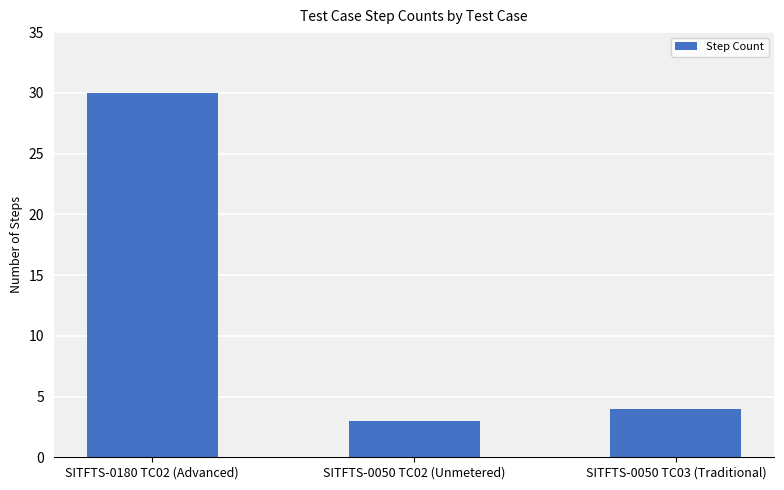

The value at SITFTS-0050 TC03 (Traditional) is 4. True or false?

True